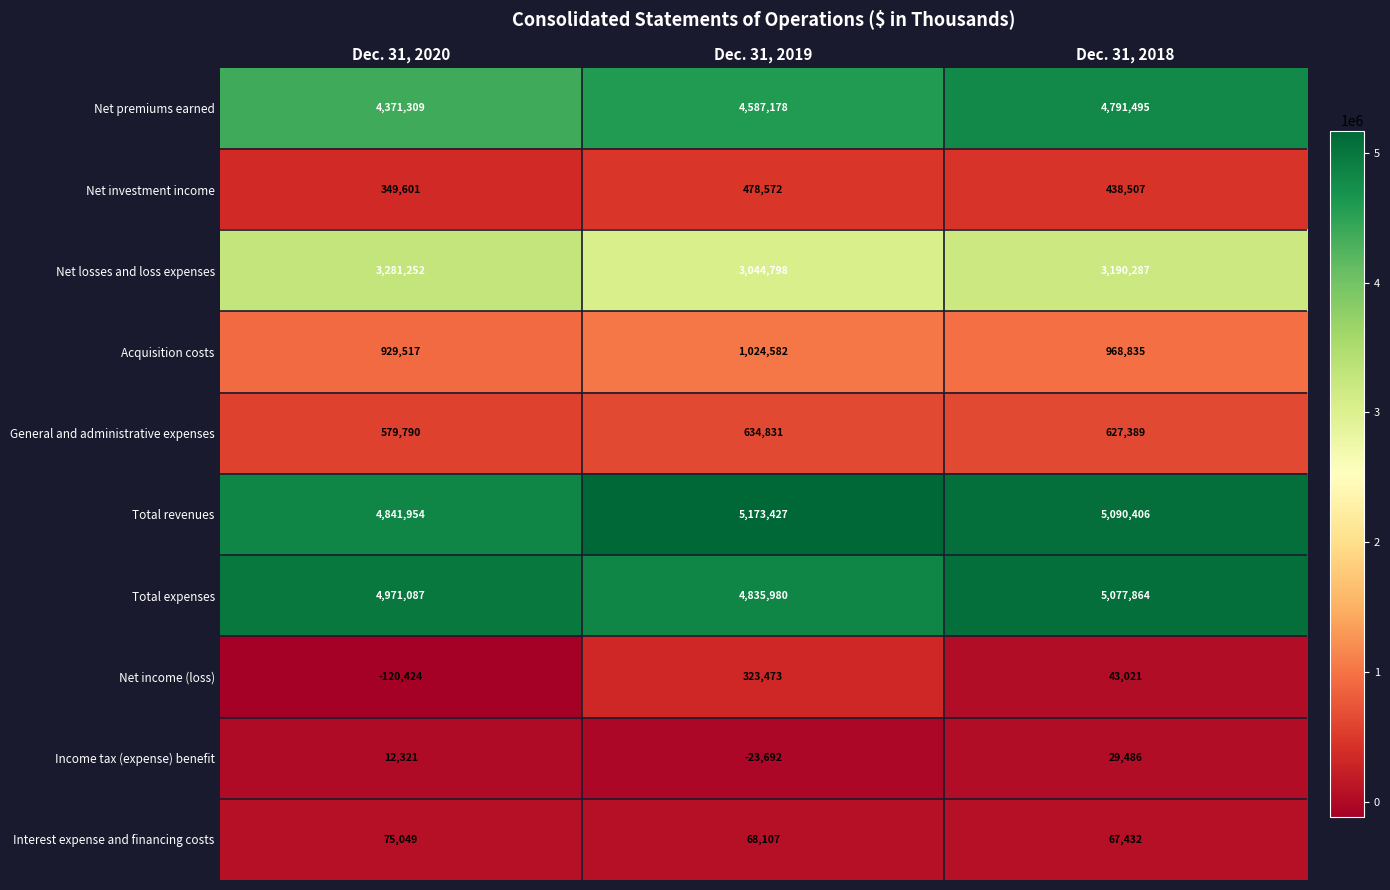

What is the total value across all series at Dec. 31, 2019?

20147256